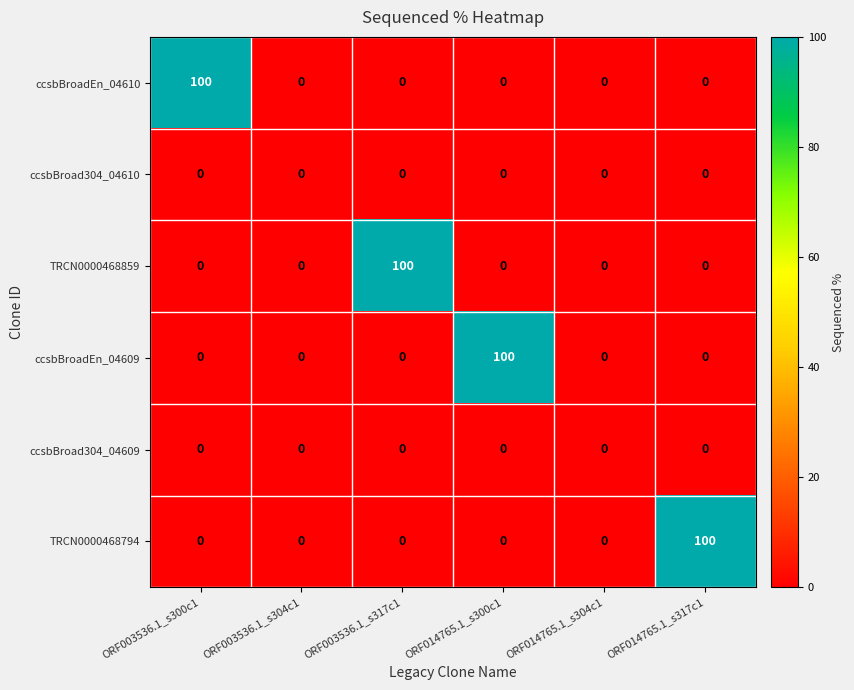

Which series changed the most between ORF003536.1_s317c1 and ORF014765.1_s304c1?

TRCN0000468859